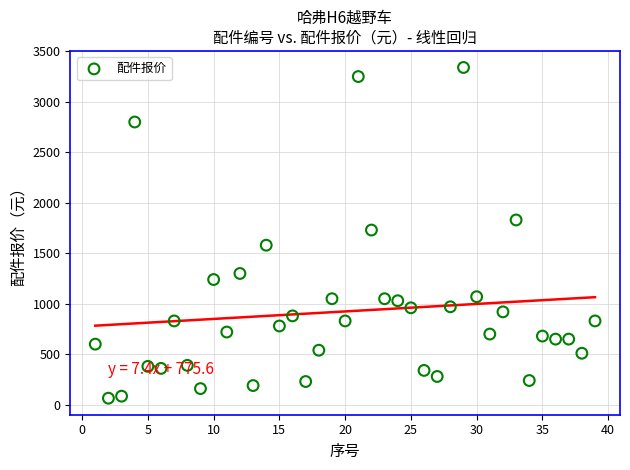

What is the range of X values (max minus min)?

38